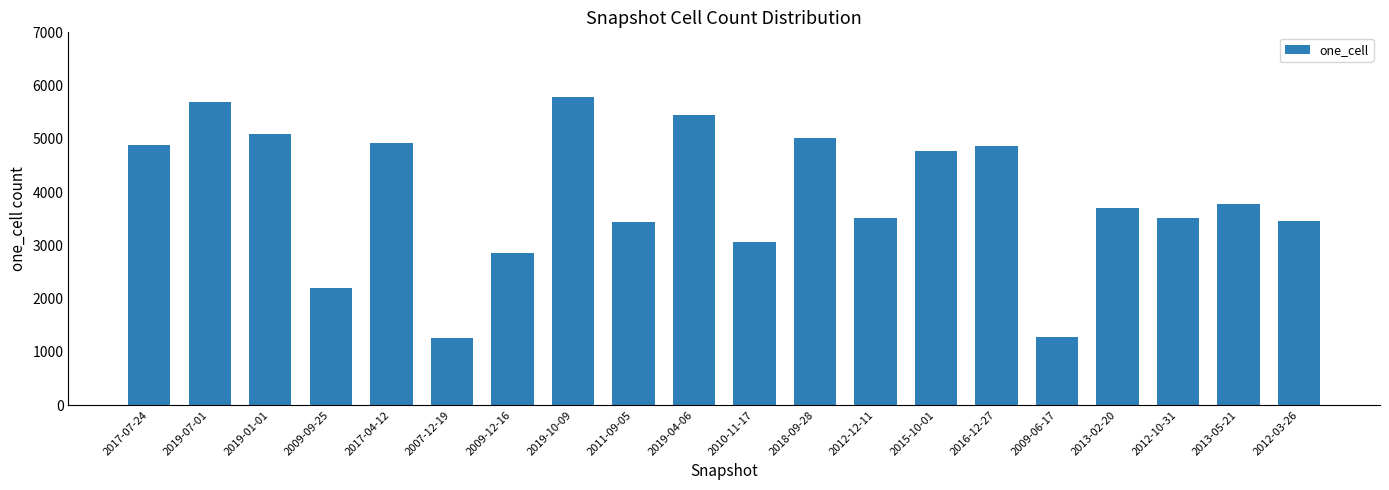

What is the maximum value shown in the chart?

5779